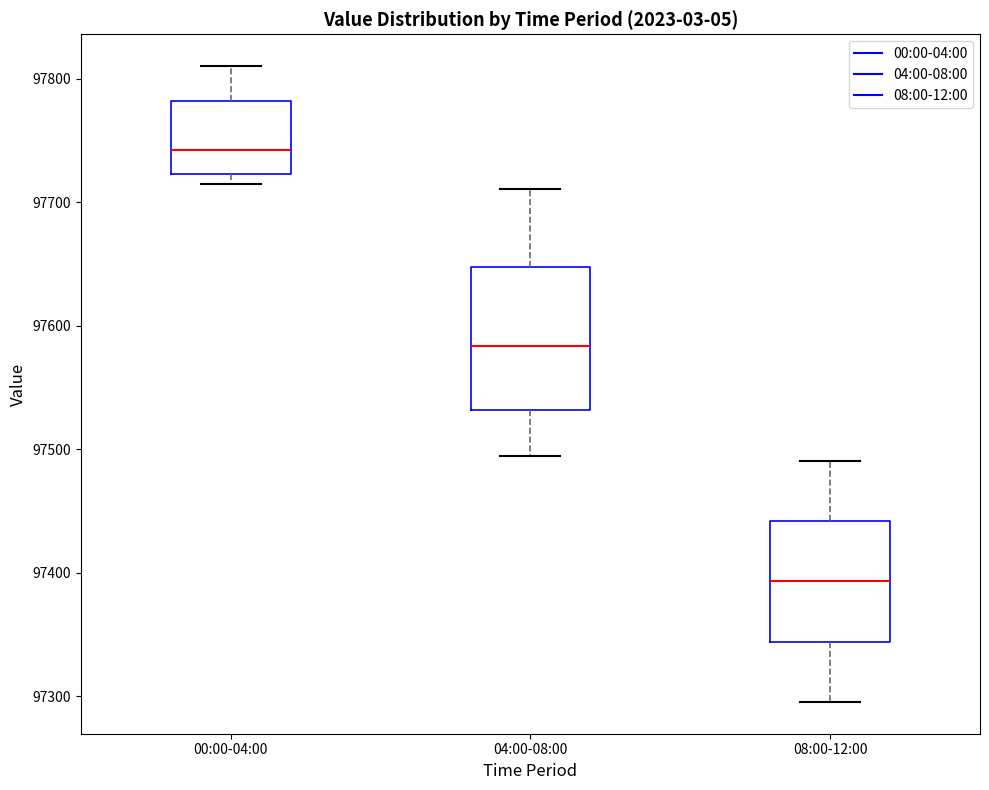

Comparing the boxes themselves (not the whiskers), which one is the tallest?

04:00-08:00